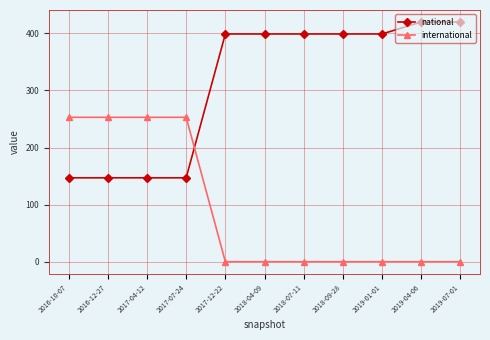

What is the sum of the national values at 2017-07-24 and 2017-12-22?

546